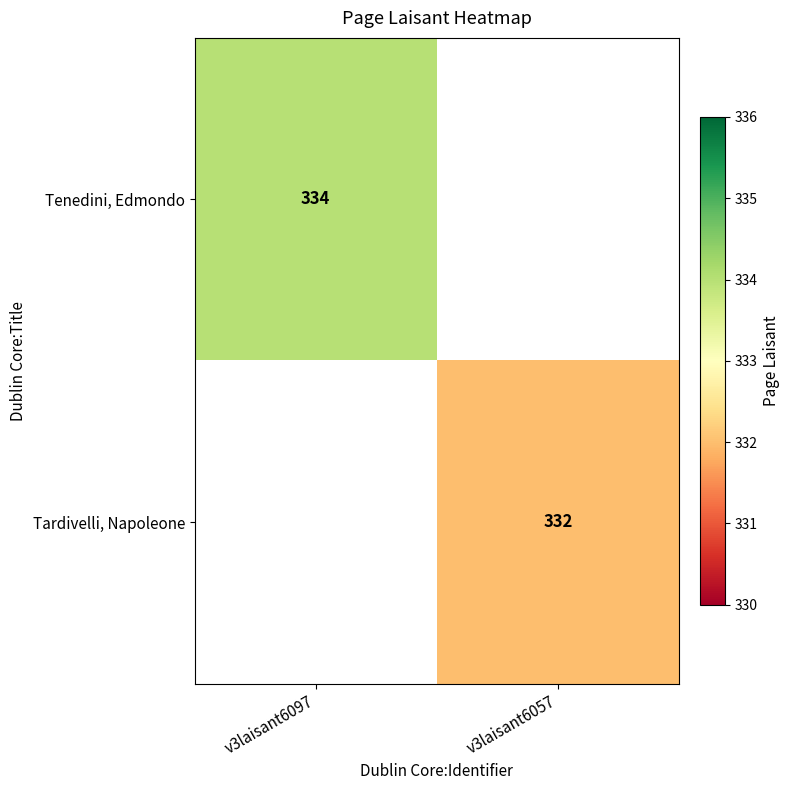

Is the value of Tenedini, Edmondo at v3laisant6097 greater than the value of Tardivelli, Napoleone at v3laisant6057?

Yes